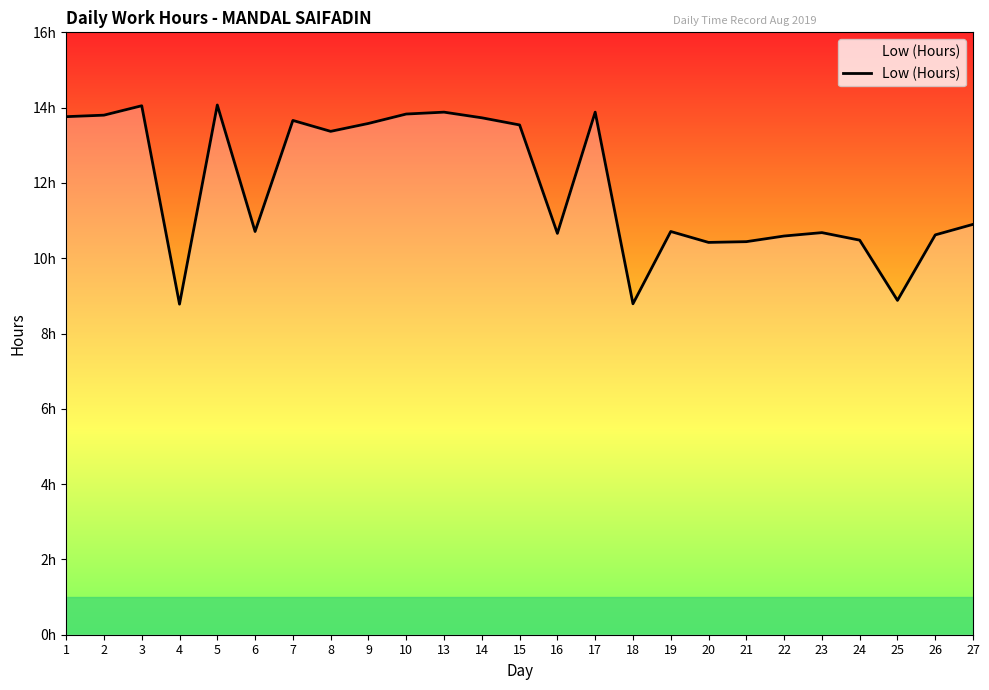

Between 19 and 18, which is larger?

19